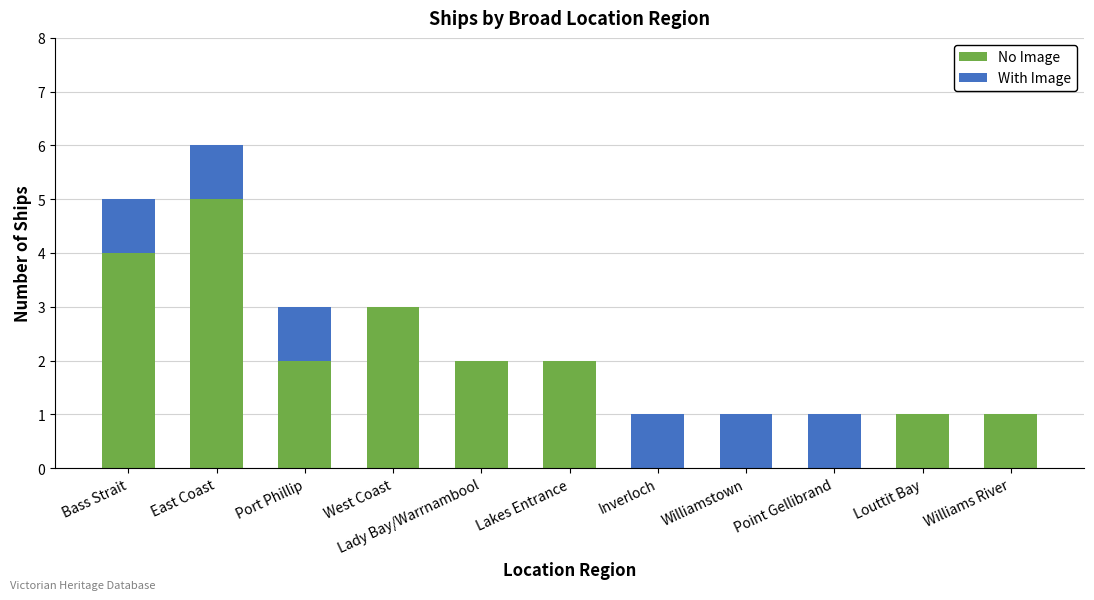

At which category is the sum across all series the highest?

East Coast